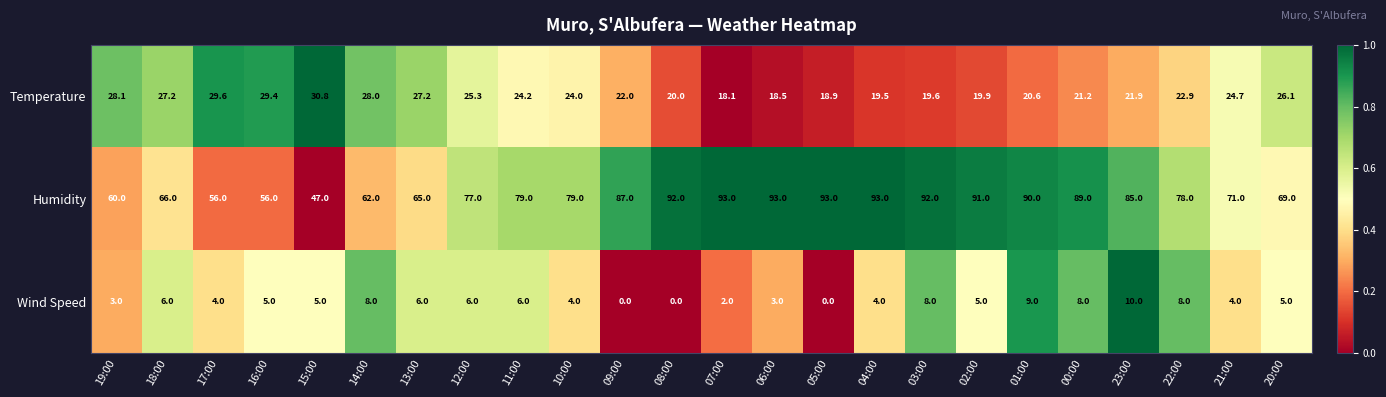

Which series has the largest total across all categories?

Humidity